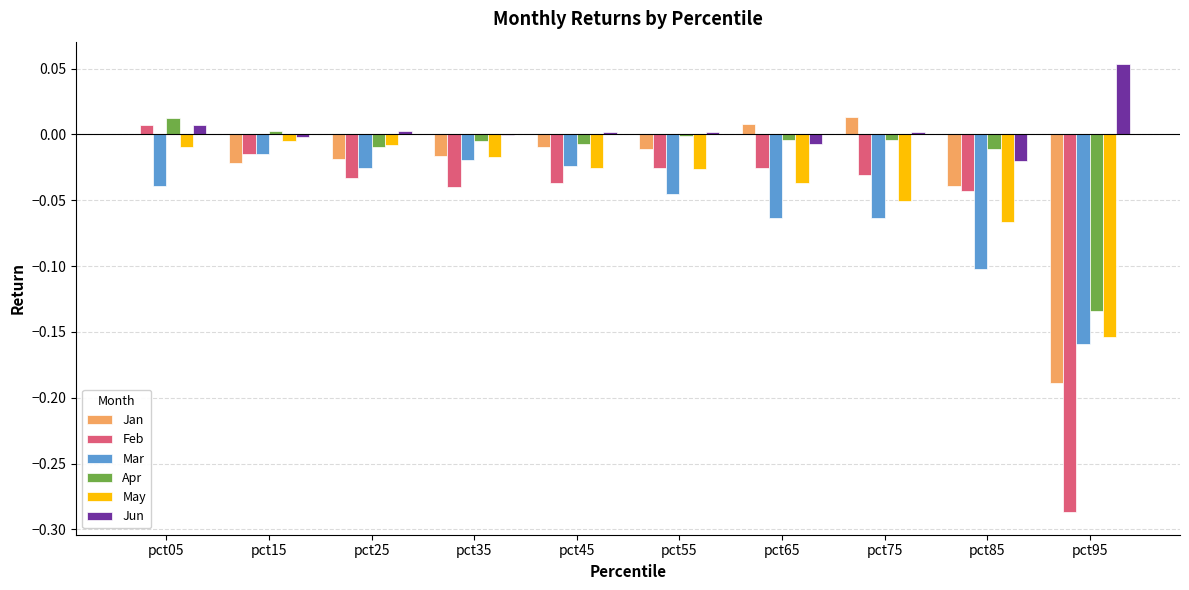

At which category does the chart reach its peak across all series?

pct95